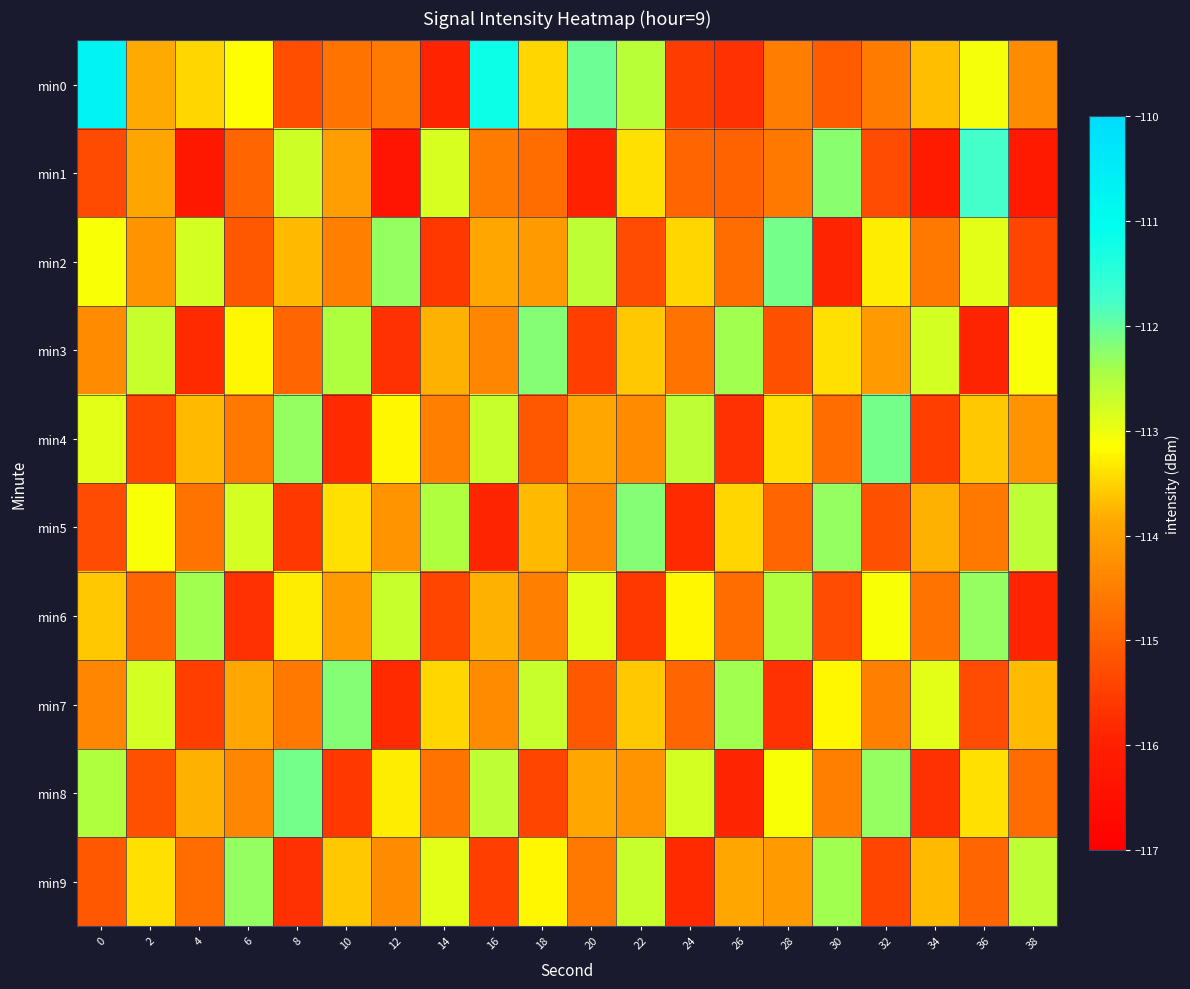

Reading left to right, list all the values displayed in this chart.

min0: 0=-110.8	2=-113.8	4=-113.5	6=-113.1	8=-115.3	10=-114.7	12=-114.6	14=-115.9	16=-111.2	18=-113.5	20=-112.0	22=-112.6	24=-115.5	26=-115.7	28=-114.5	30=-115.0	32=-114.6	34=-113.7	36=-113.1	38=-114.3
min1: 0=-115.3	2=-113.9	4=-116.2	6=-114.9	8=-112.7	10=-114.0	12=-116.3	14=-112.8	16=-114.5	18=-114.8	20=-115.9	22=-113.4	24=-114.9	26=-114.9	28=-114.6	30=-112.2	32=-115.3	34=-116.1	36=-111.8	38=-116.2
min2: 0=-113.1	2=-114.2	4=-112.8	6=-115.1	8=-113.7	10=-114.5	12=-112.3	14=-115.6	16=-113.9	18=-114.1	20=-112.6	22=-115.3	24=-113.5	26=-114.8	28=-112.1	30=-115.9	32=-113.3	34=-114.6	36=-112.9	38=-115.4
min3: 0=-114.3	2=-112.7	4=-115.8	6=-113.2	8=-114.9	10=-112.5	12=-115.7	14=-113.8	16=-114.4	18=-112.2	20=-115.5	22=-113.6	24=-114.7	26=-112.4	28=-115.2	30=-113.4	32=-114.1	34=-112.8	36=-115.9	38=-113.1
min4: 0=-112.9	2=-115.4	4=-113.7	6=-114.6	8=-112.3	10=-115.8	12=-113.2	14=-114.5	16=-112.7	18=-115.1	20=-113.9	22=-114.3	24=-112.6	26=-115.7	28=-113.4	30=-114.8	32=-112.1	34=-115.5	36=-113.6	38=-114.2
min5: 0=-115.3	2=-113.1	4=-114.7	6=-112.8	8=-115.6	10=-113.4	12=-114.2	14=-112.5	16=-115.9	18=-113.7	20=-114.4	22=-112.2	24=-115.8	26=-113.5	28=-114.9	30=-112.3	32=-115.2	34=-113.8	36=-114.6	38=-112.6
min6: 0=-113.6	2=-114.9	4=-112.4	6=-115.7	8=-113.3	10=-114.1	12=-112.7	14=-115.4	16=-113.8	18=-114.5	20=-112.9	22=-115.6	24=-113.2	26=-114.8	28=-112.5	30=-115.3	32=-113.1	34=-114.7	36=-112.3	38=-115.9
min7: 0=-114.4	2=-112.8	4=-115.5	6=-113.9	8=-114.6	10=-112.2	12=-115.8	14=-113.5	16=-114.3	18=-112.7	20=-115.1	22=-113.6	24=-114.9	26=-112.4	28=-115.7	30=-113.2	32=-114.5	34=-112.9	36=-115.3	38=-113.7
min8: 0=-112.5	2=-115.2	4=-113.8	6=-114.4	8=-112.1	10=-115.6	12=-113.3	14=-114.7	16=-112.6	18=-115.4	20=-113.9	22=-114.2	24=-112.8	26=-115.9	28=-113.1	30=-114.5	32=-112.3	34=-115.7	36=-113.4	38=-114.8
min9: 0=-115.1	2=-113.4	4=-114.8	6=-112.3	8=-115.7	10=-113.6	12=-114.3	14=-112.9	16=-115.5	18=-113.2	20=-114.6	22=-112.7	24=-115.8	26=-113.9	28=-114.1	30=-112.4	32=-115.4	34=-113.7	36=-114.9	38=-112.6